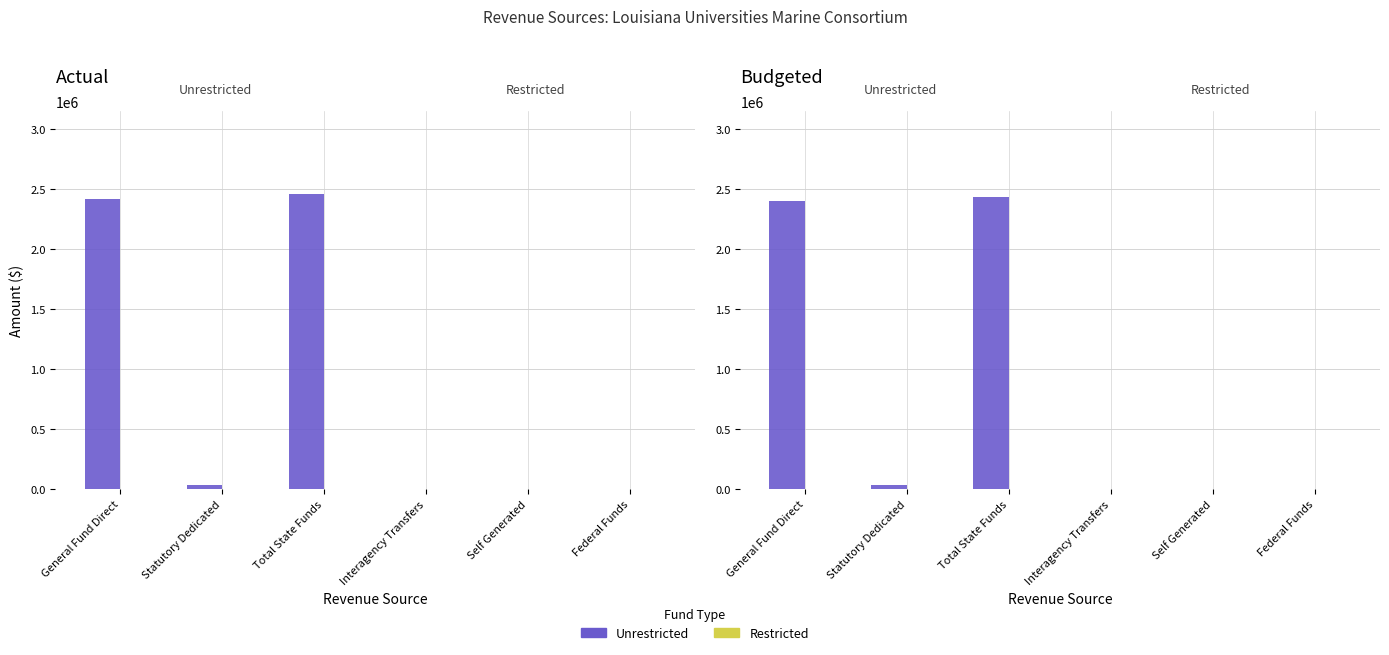

Which category has the lowest value across all series?

Interagency Transfers